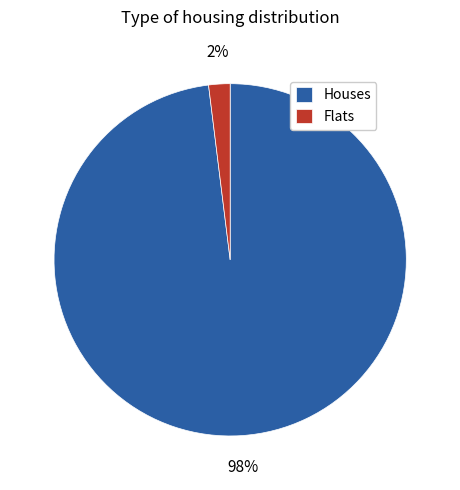

Is the sum of Houses and Flats greater than half?

Yes